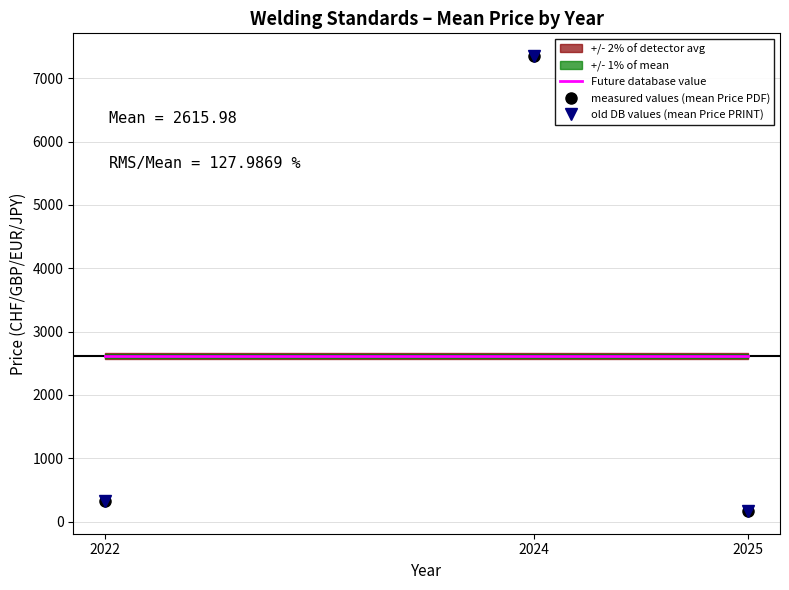

What is the greatest value displayed?

7350.0